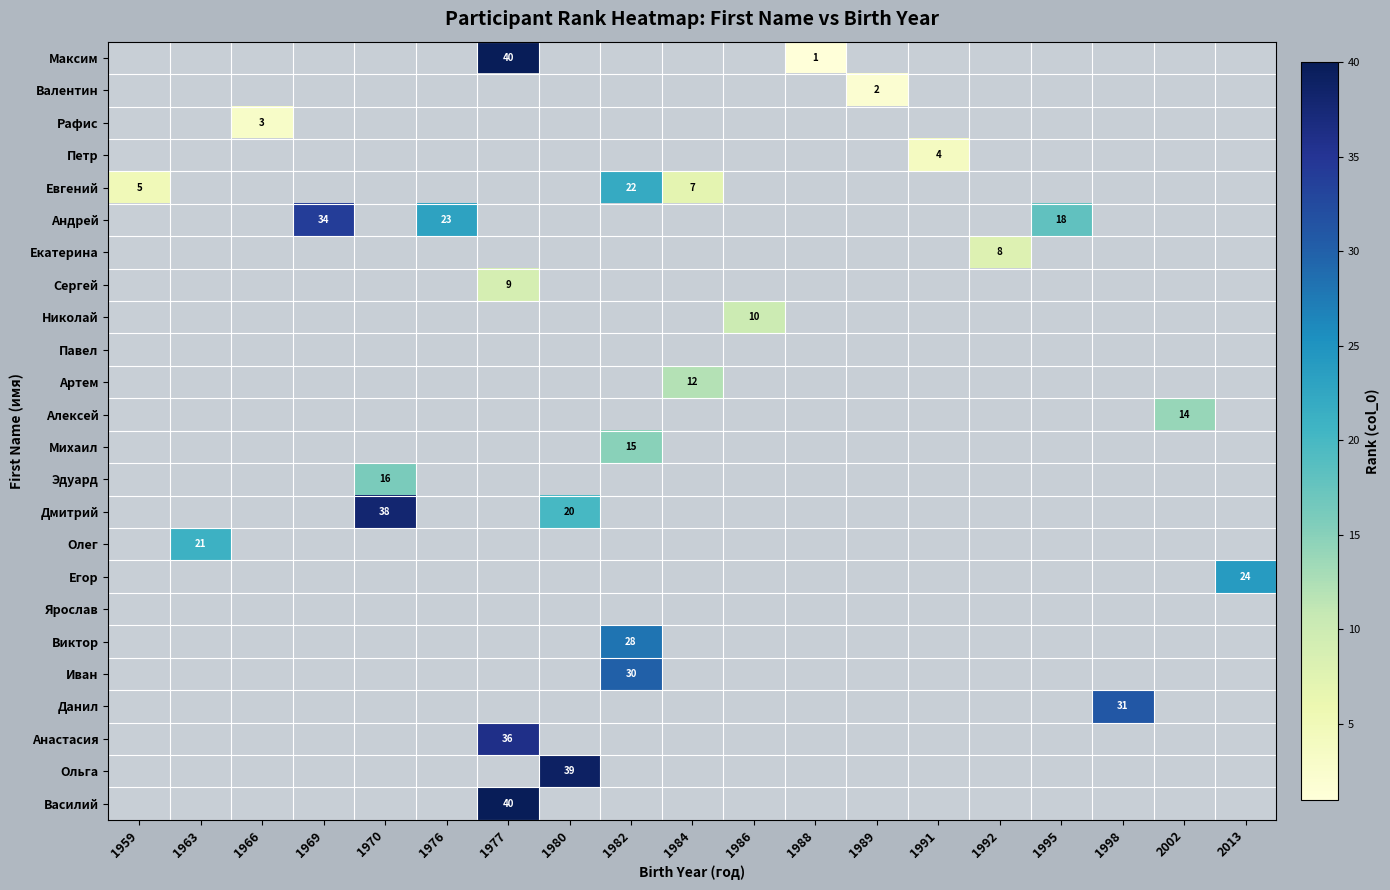

What is the minimum value shown in the chart?

1.0